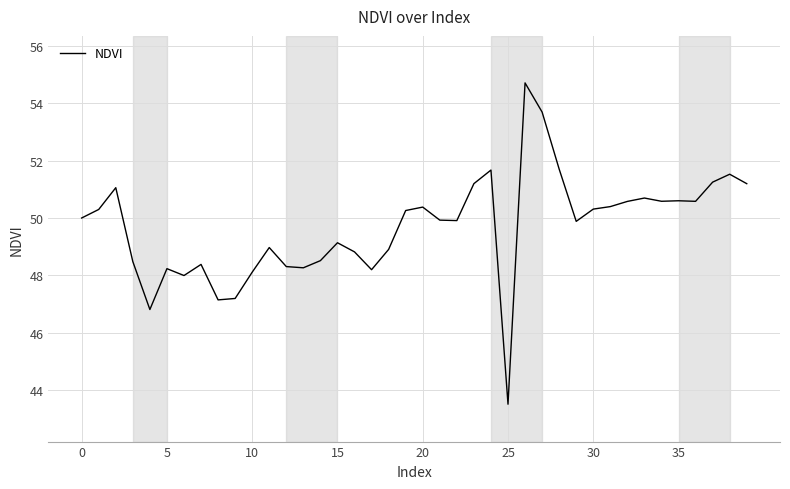

What is the minimum value shown in the chart?

43.5